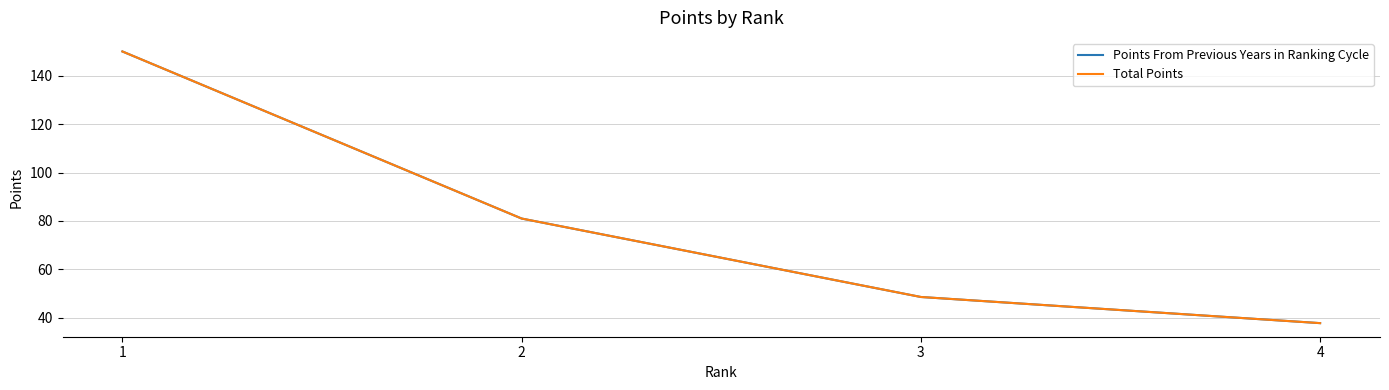

Does the chart have visible grid lines?

Yes